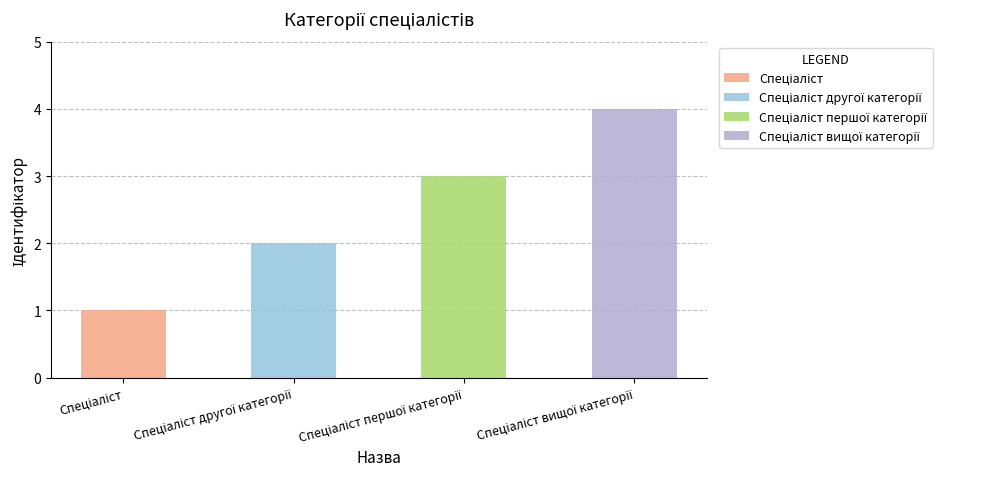

Reading left to right, list all the values displayed in this chart.

Спеціаліст=1	Спеціаліст другої категорії=2	Спеціаліст першої категорії=3	Спеціаліст вищої категорії=4